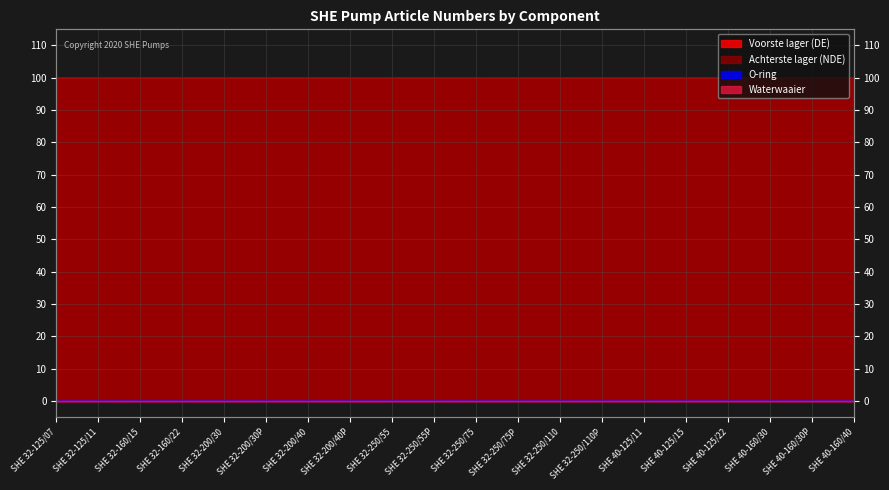

True or false: O-ring has more than 1 points higher than both neighbors.

False